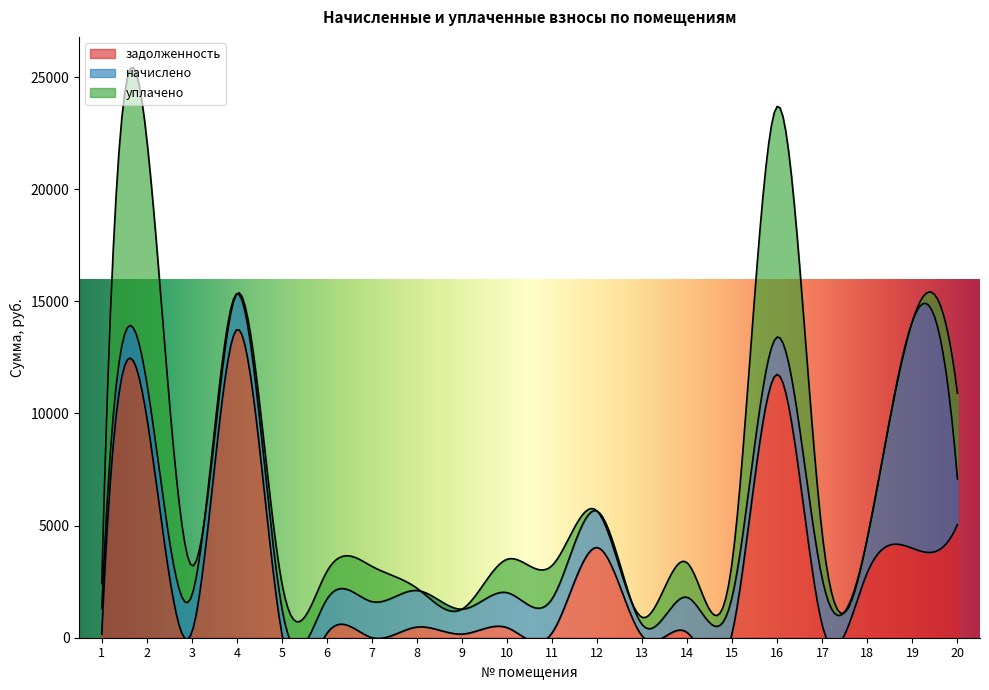

Which category has the lowest value in the начислено series?

13